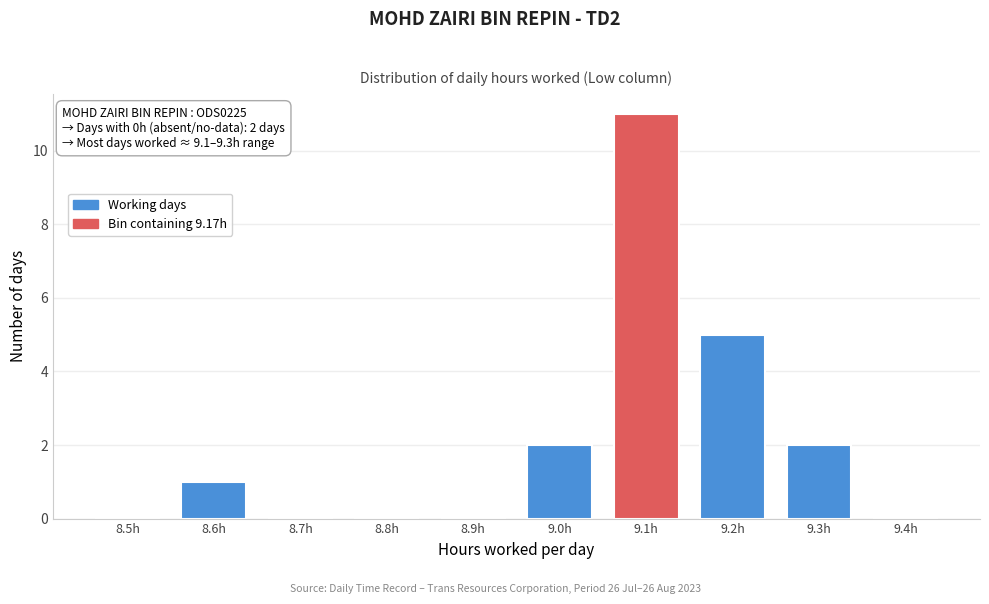

Reading left to right, what are all the values shown in this chart?

8.5h=0	8.6h=1	8.7h=0	8.8h=0	8.9h=0	9.0h=2	9.1h=11	9.2h=5	9.3h=2	9.4h=0